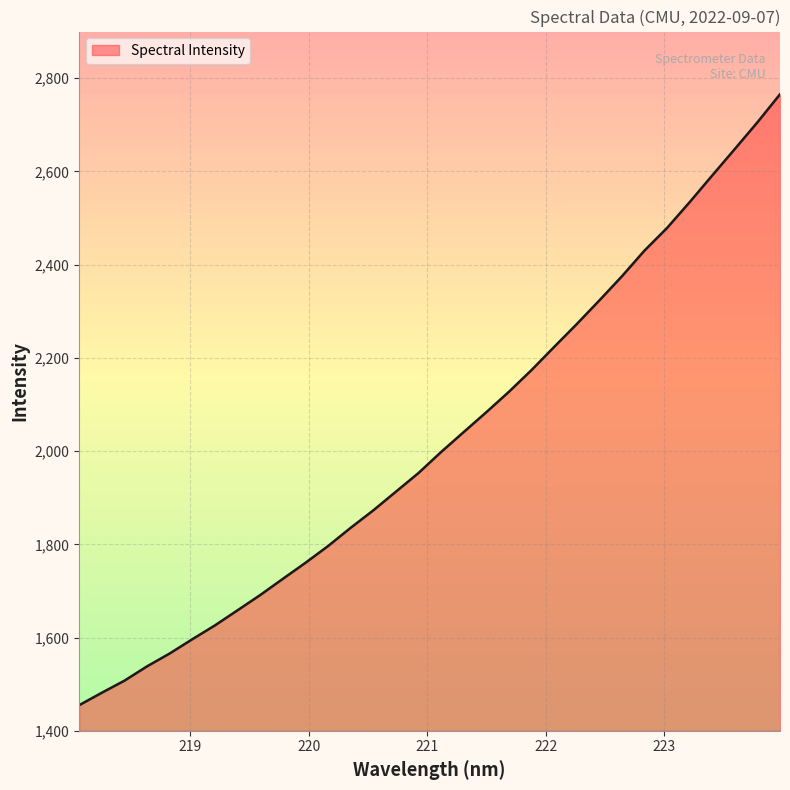

What is the greatest value displayed?

2765.4